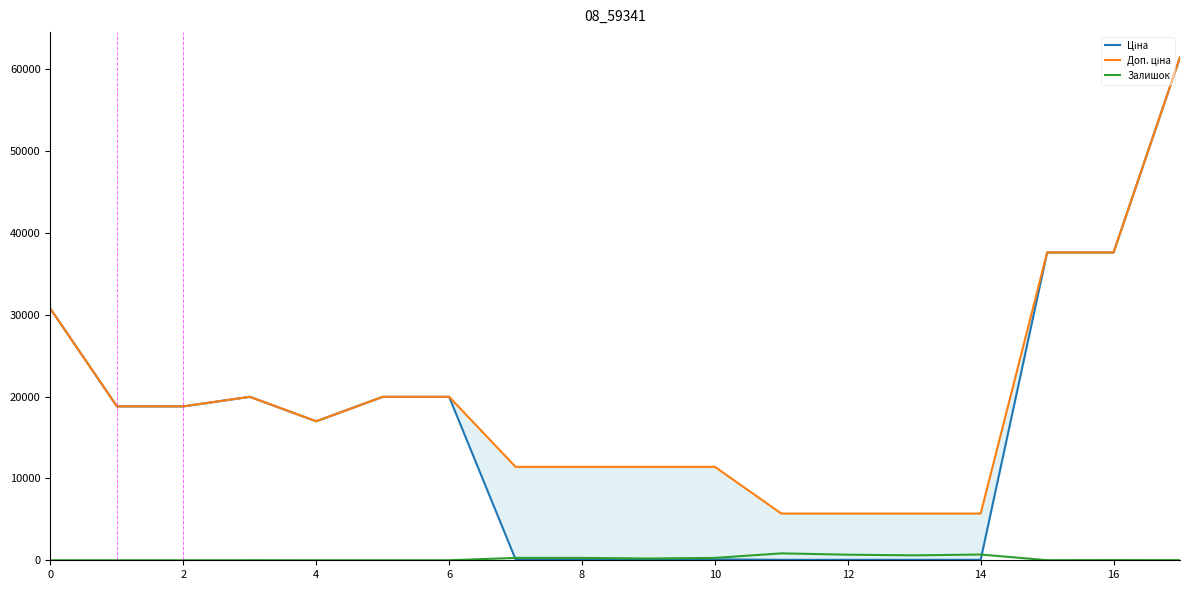

True or false: Доп. ціна has a value of 2500.9 at 11.

False